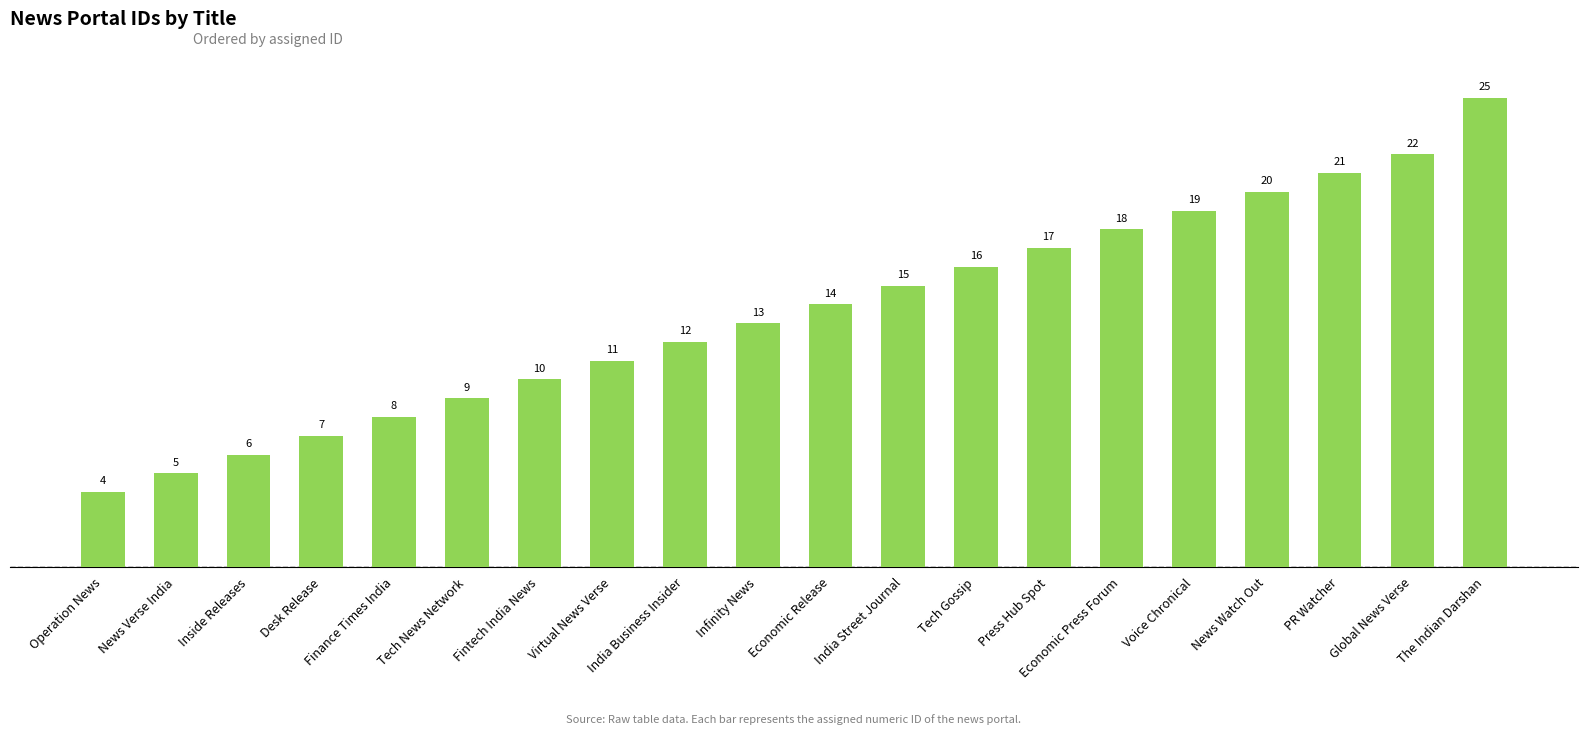

What position from the left is News Watch Out?

17